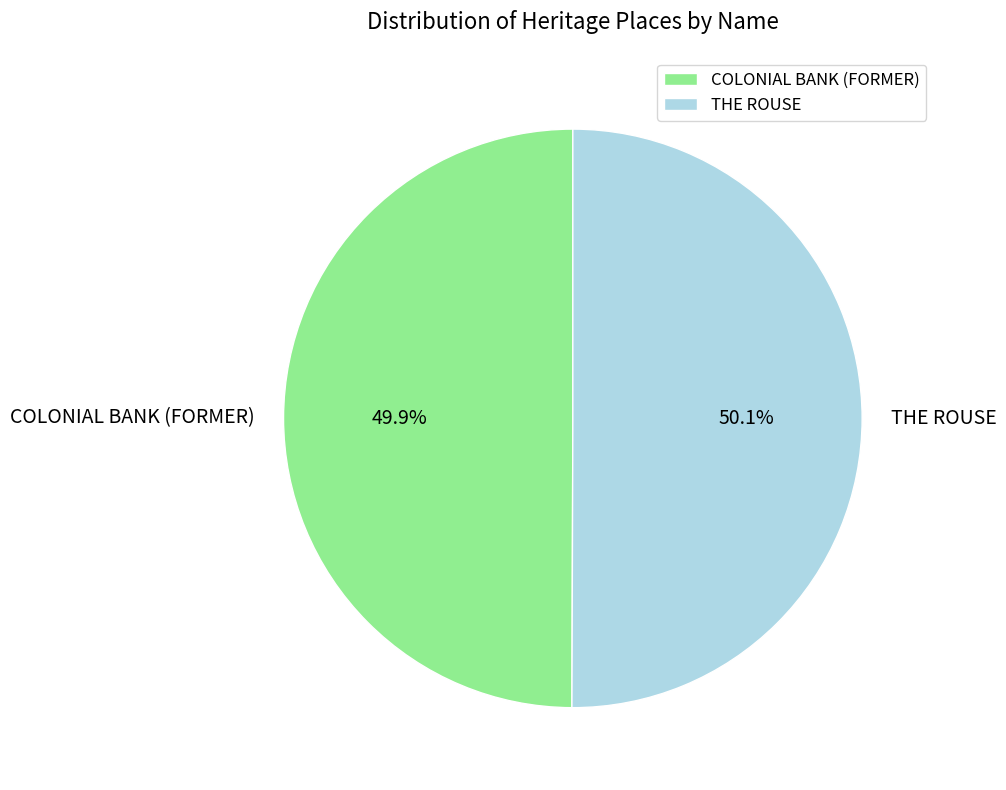

Is there a majority slice in this chart?

Yes